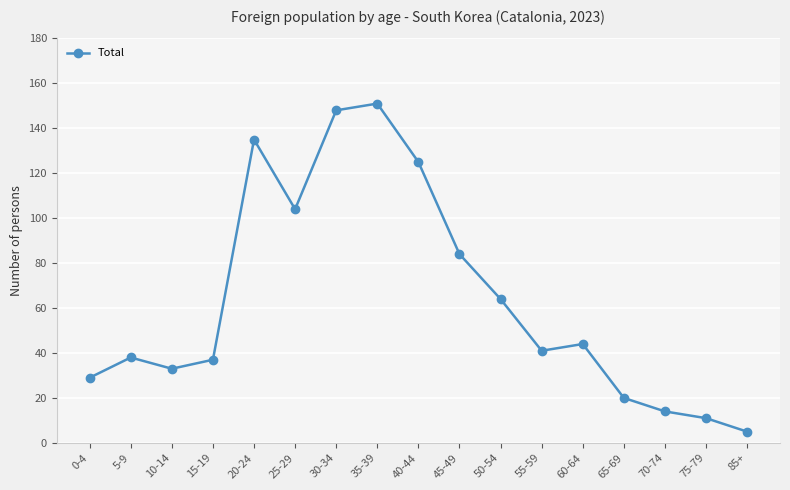

At which category does the data reach its first local peak?

5-9